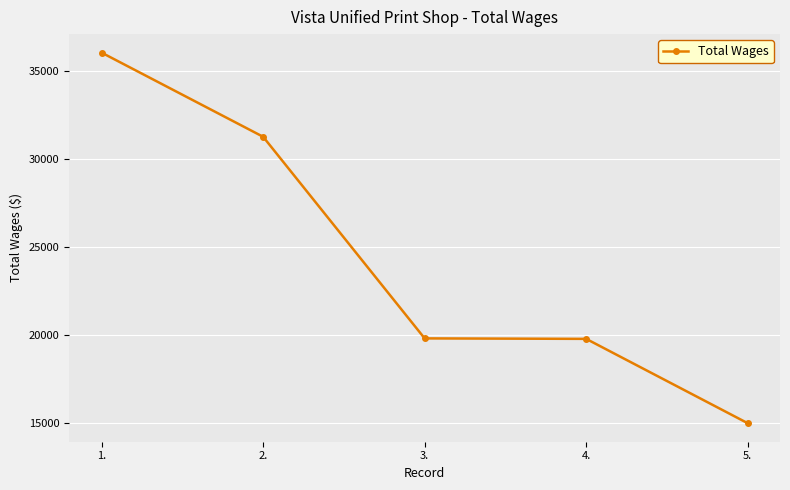

What is the ratio of the value at 2. to the value at 3.?

1.6